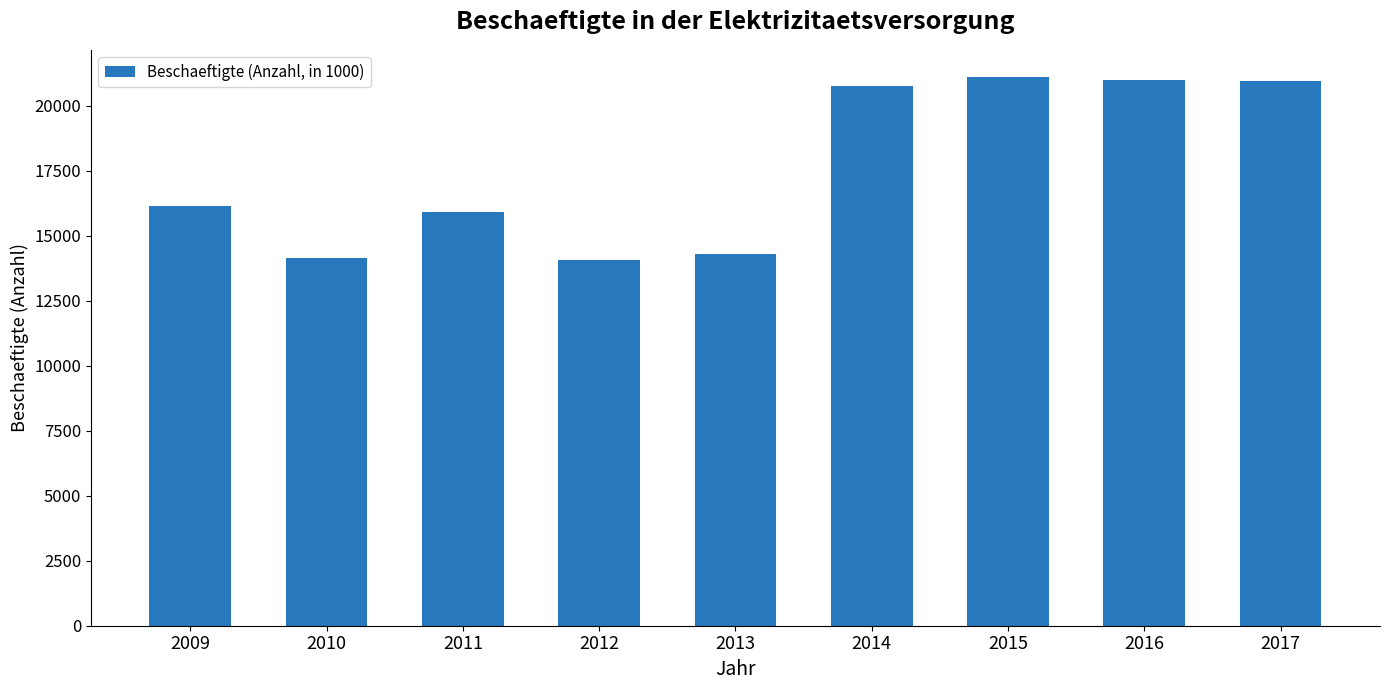

Where is the data nearest to the value 17576?

2009